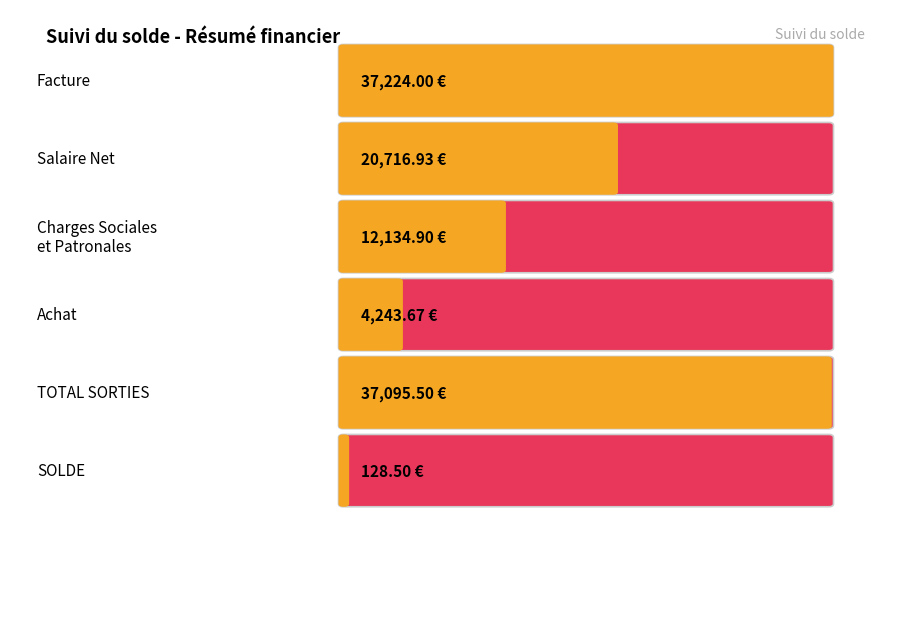

What is the highest value of the Entrees series?

37224.0